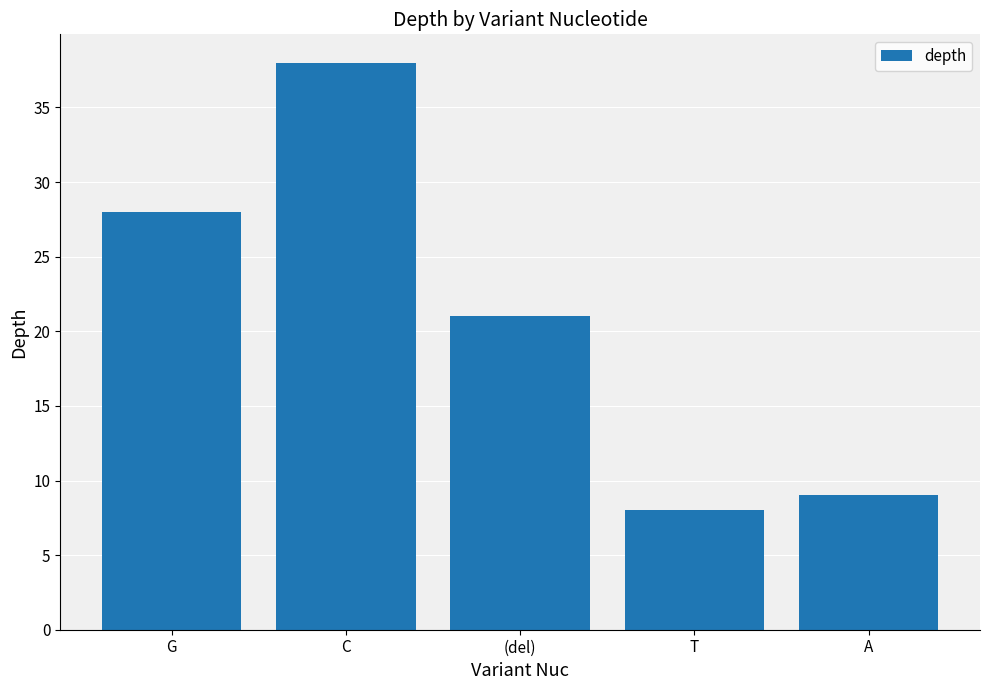

Reading left to right, extract all data points from this chart.

28	38	21	8	9